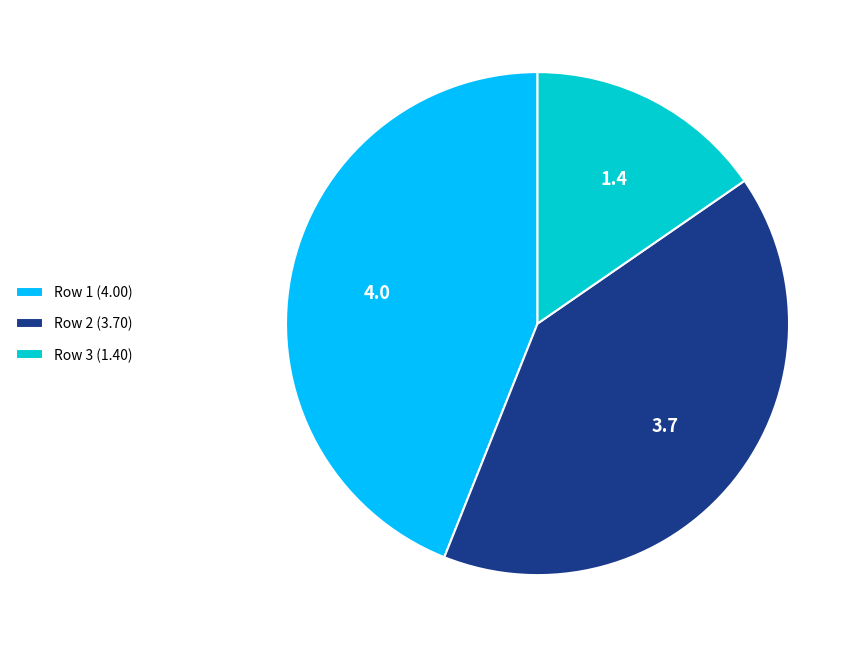

Combined, do Row 1 (4.00) and Row 3 (1.40) account for over 50%?

Yes